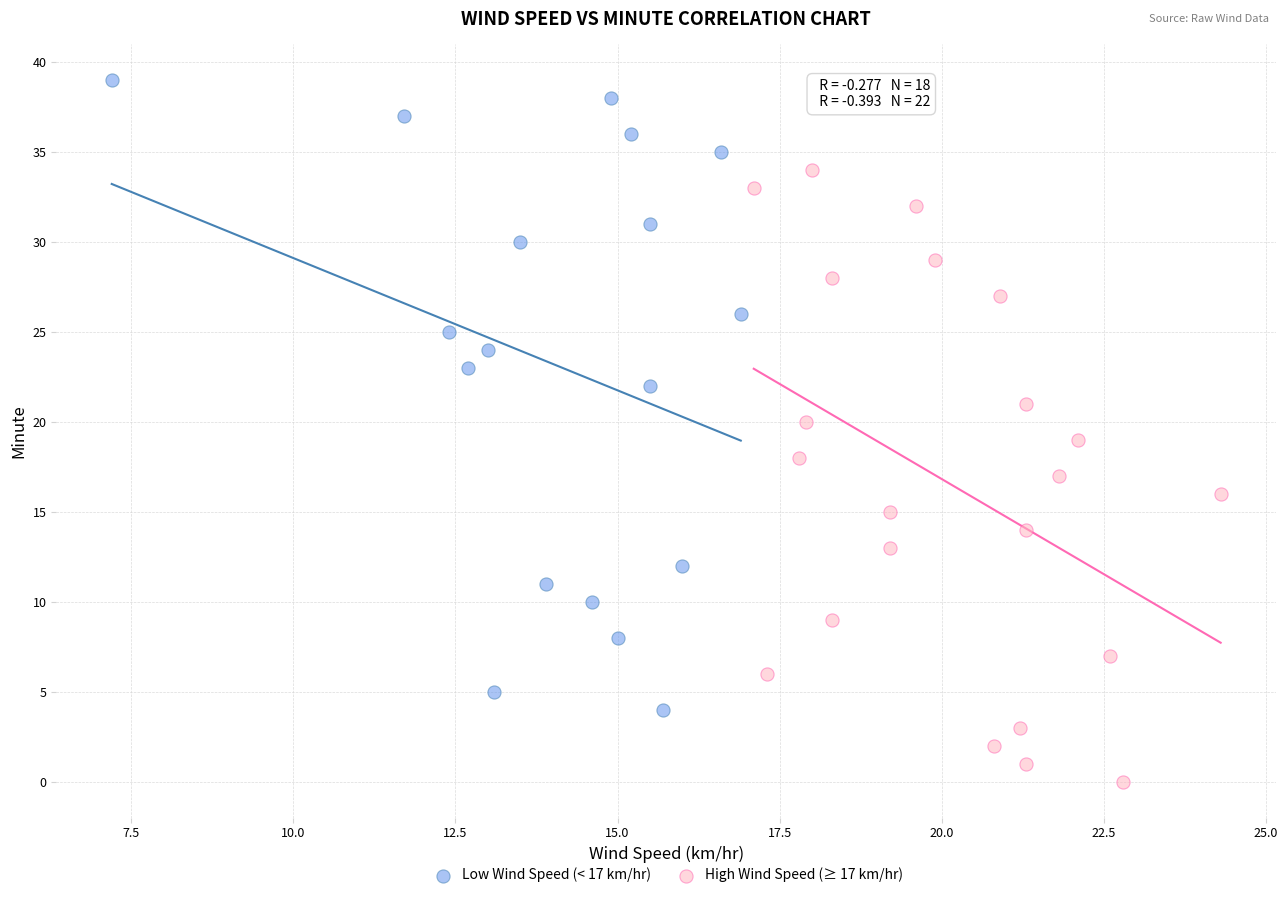

Which series contains the lowest Y value?

High Wind Speed (≥ 17 km/hr)